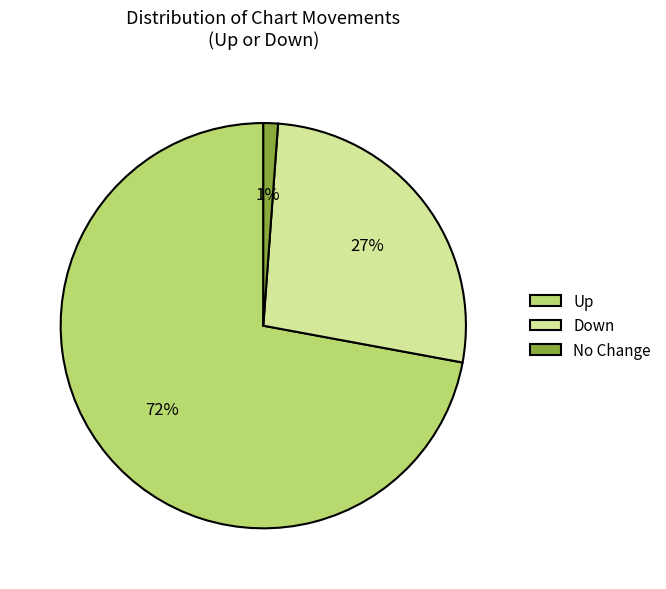

The Down slice represents 20% of the pie. True or false?

False